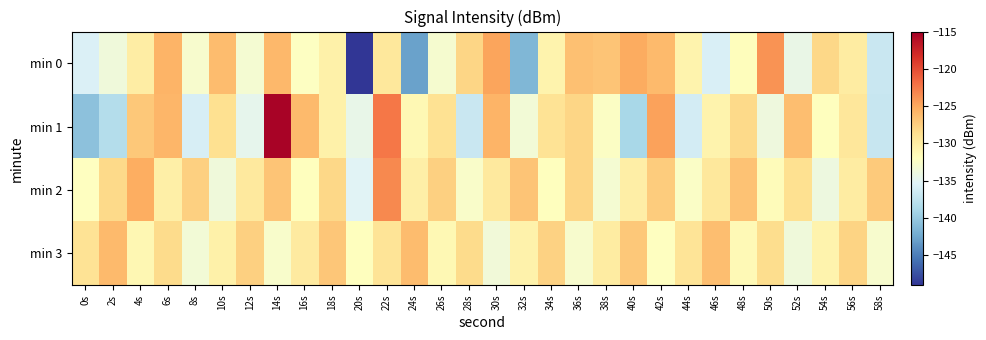

What is the total value across all series at 46s?

-522.2